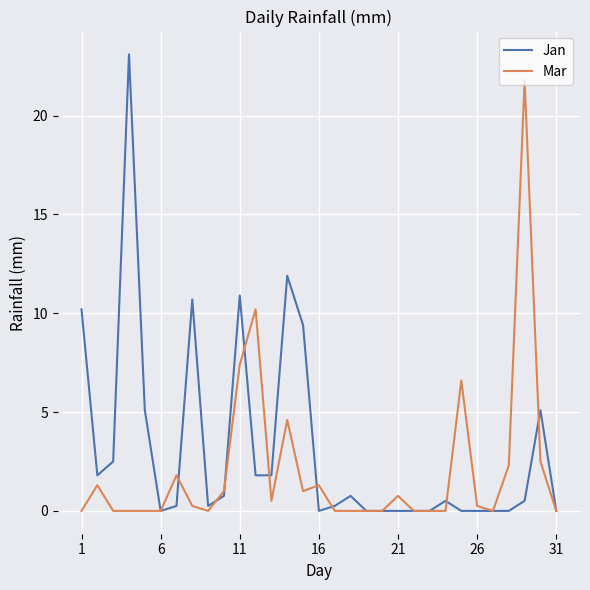

What is the average value of the Jan series?

3.1